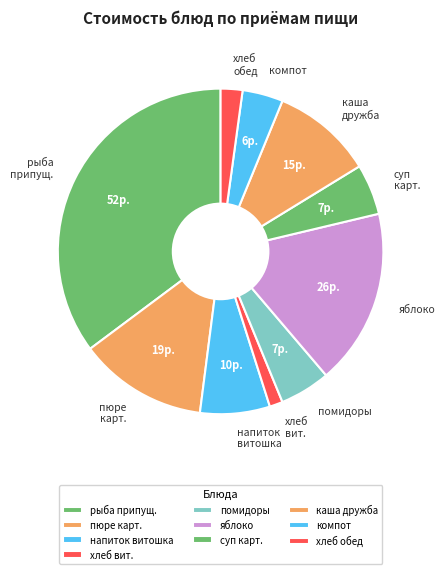

Rank the categories by value from lowest to highest.

хлеб витаминизированный, хлеб витаминизированный (обед), компот из с/ф с витамином с, помидоры порционные, суп картофельный с бобовыми, напиток витошка с витамином, каша дружба, пюре картофельное, яблоко свежее, рыба припущенная